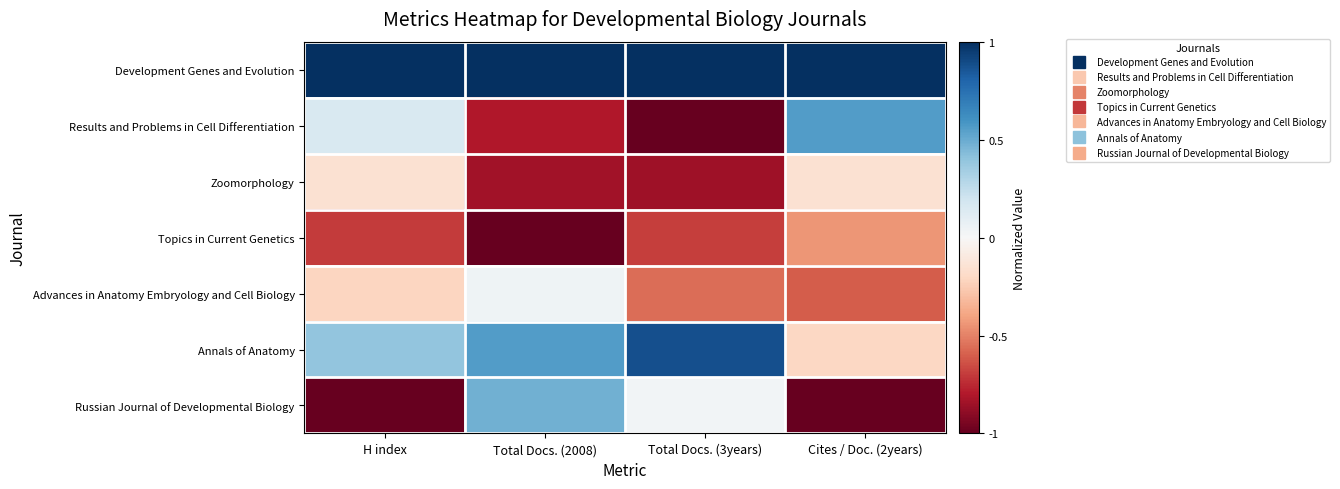

Count the number of categories in the chart.

4